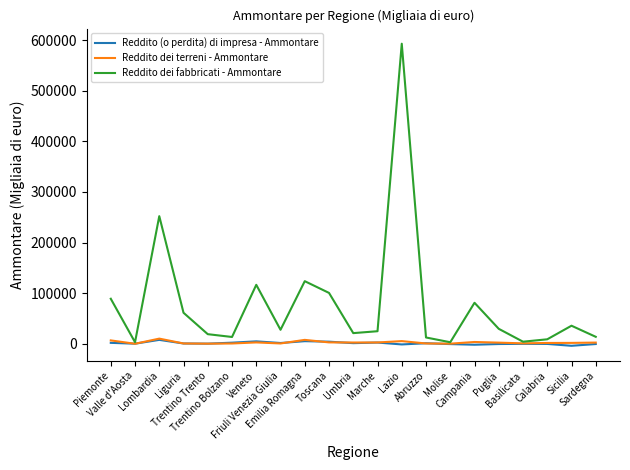

Is it true that Reddito (o perdita) di impresa - Ammontare equals -416 at Puglia?

True